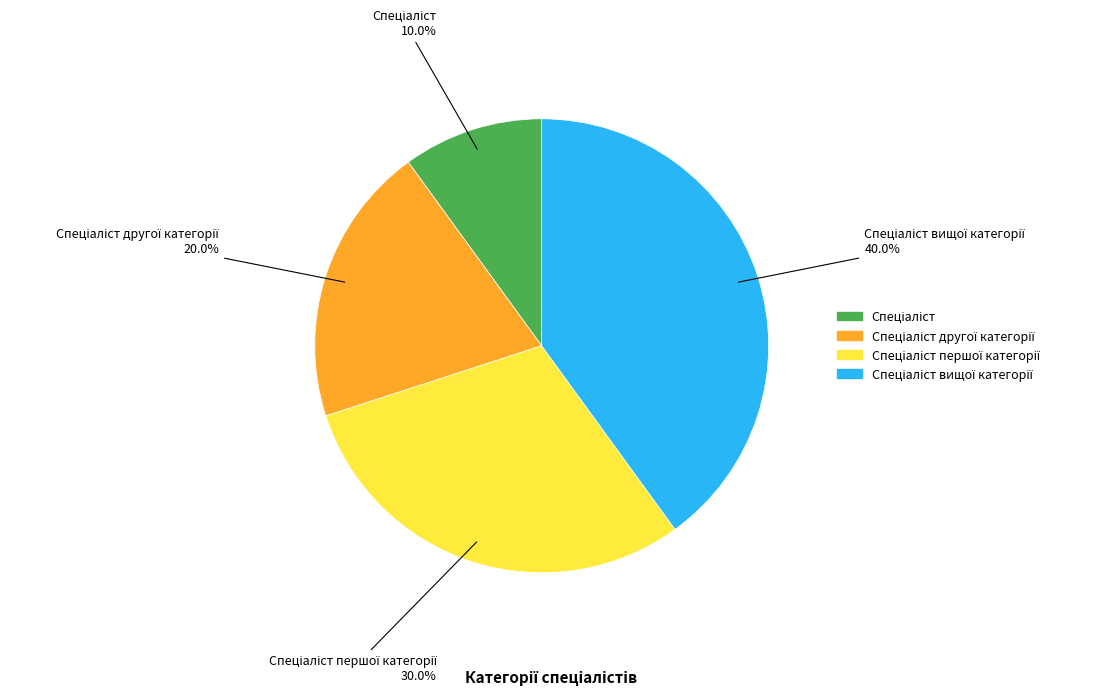

Is there a majority slice in this chart?

No